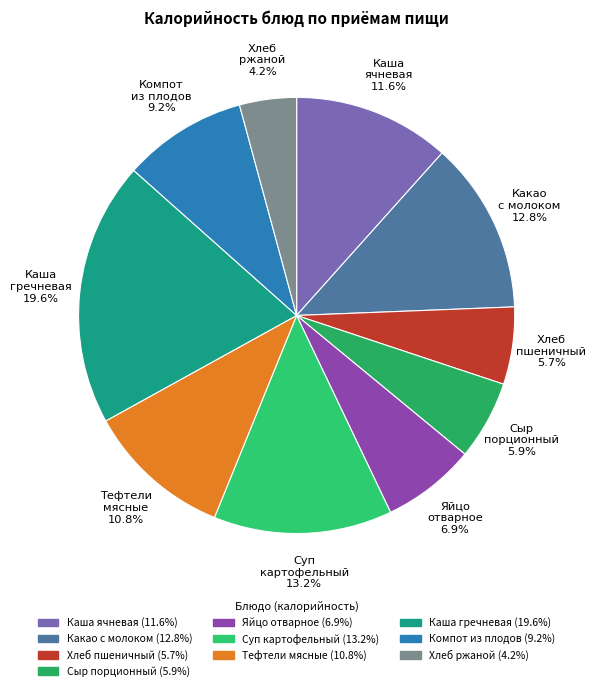

To the nearest percent, what is the average slice percentage?

10%